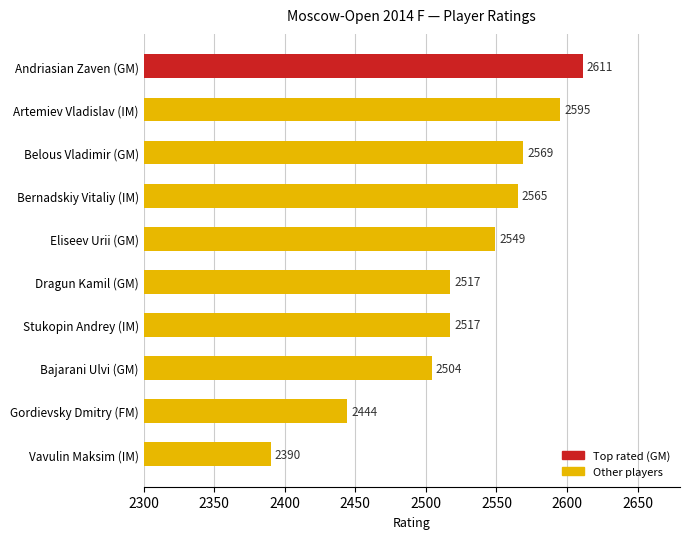

What is the difference between the maximum and minimum values?

221